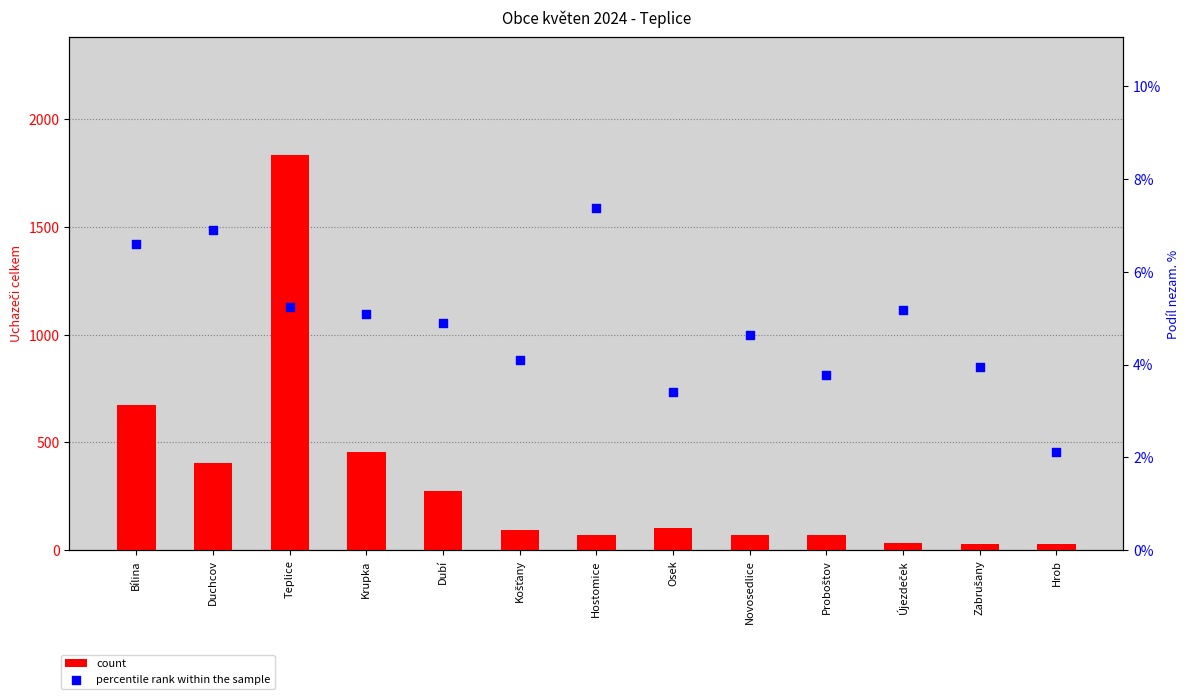

Which series has the largest total across all categories?

count